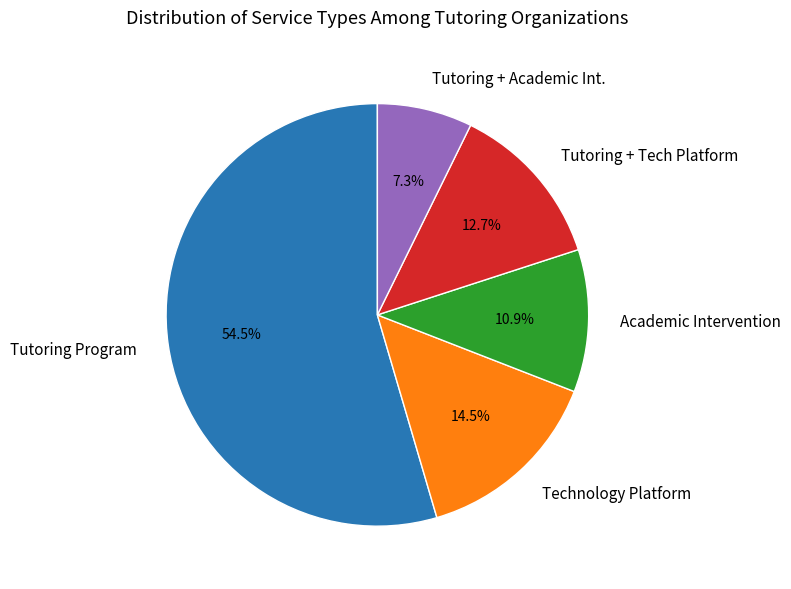

Is there a majority slice in this chart?

Yes